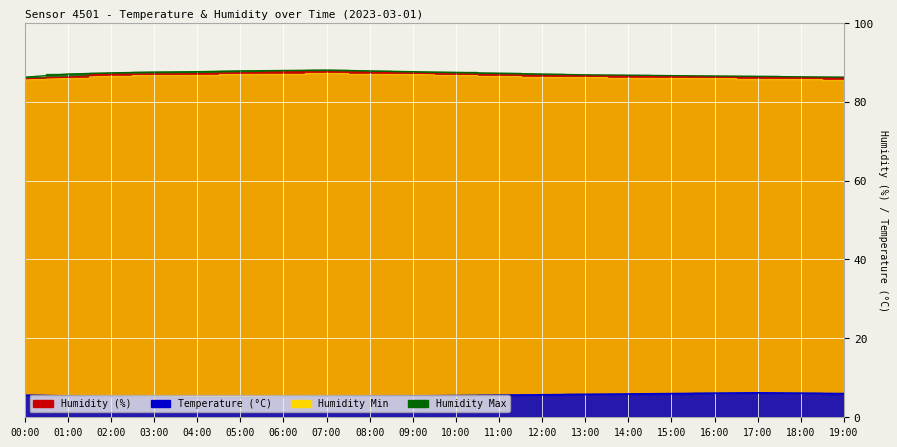

What is the label of the 7th point from the left?

06:00